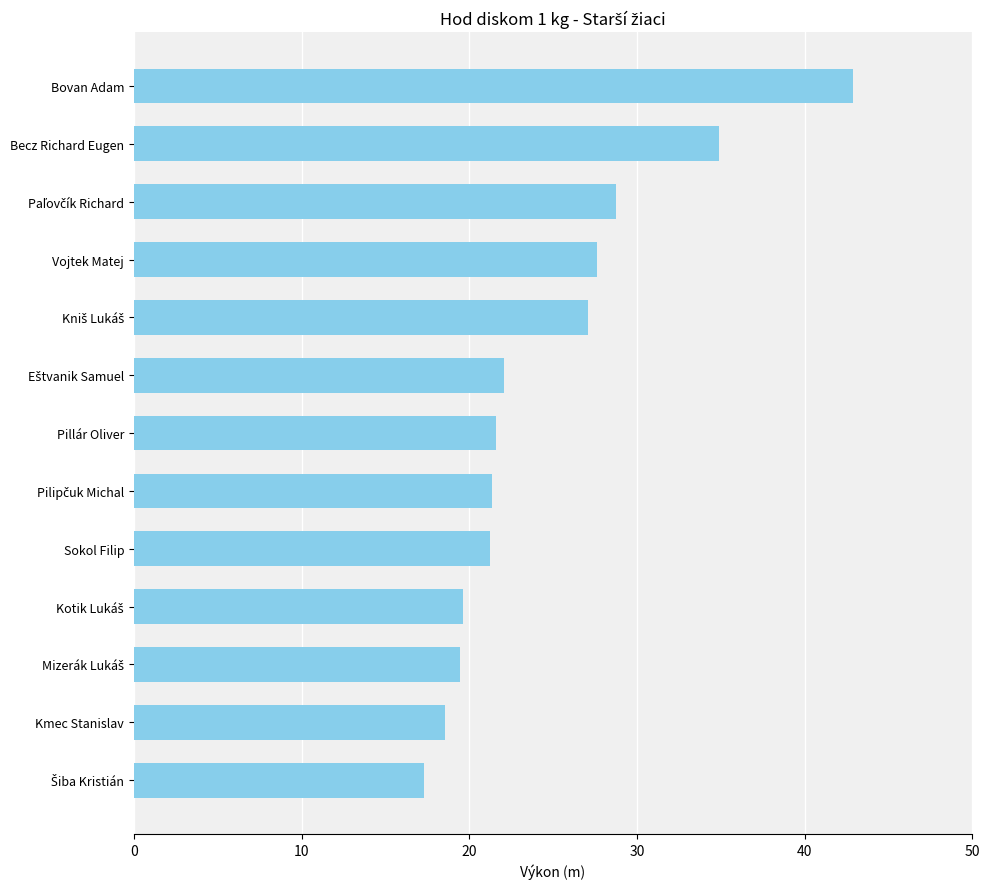

The value at Kmec Stanislav is 18.6. True or false?

True